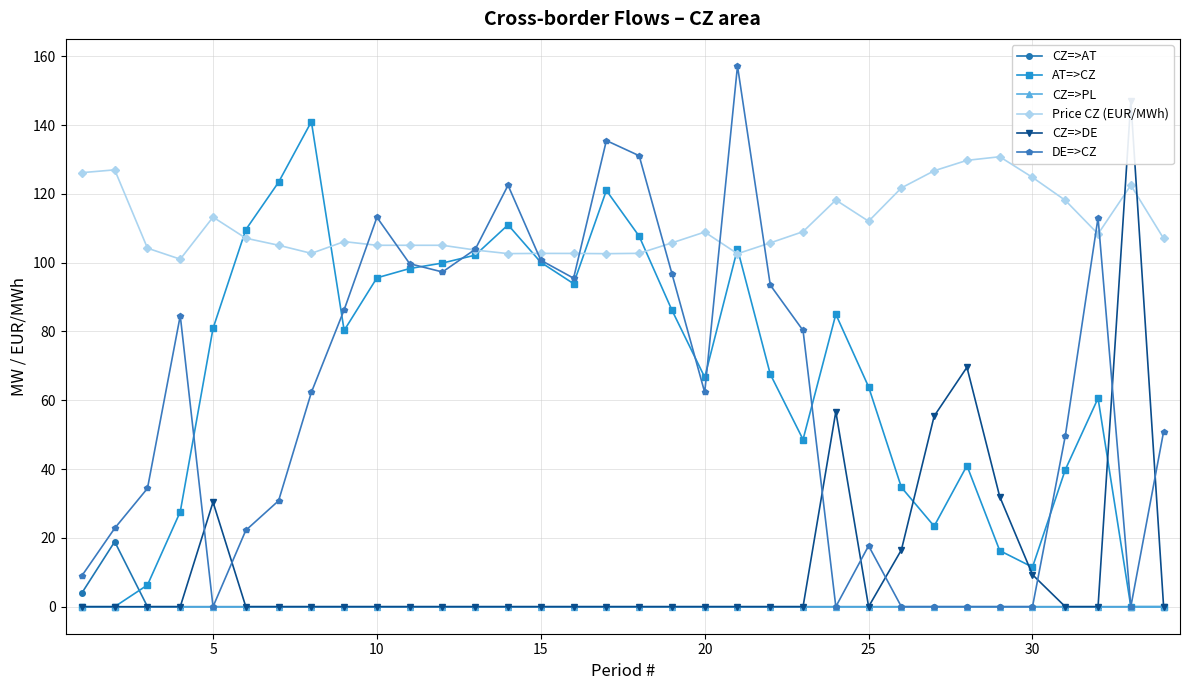

Is the value of CZ=>PL at 30 greater than the value of DE=>CZ at 15?

No